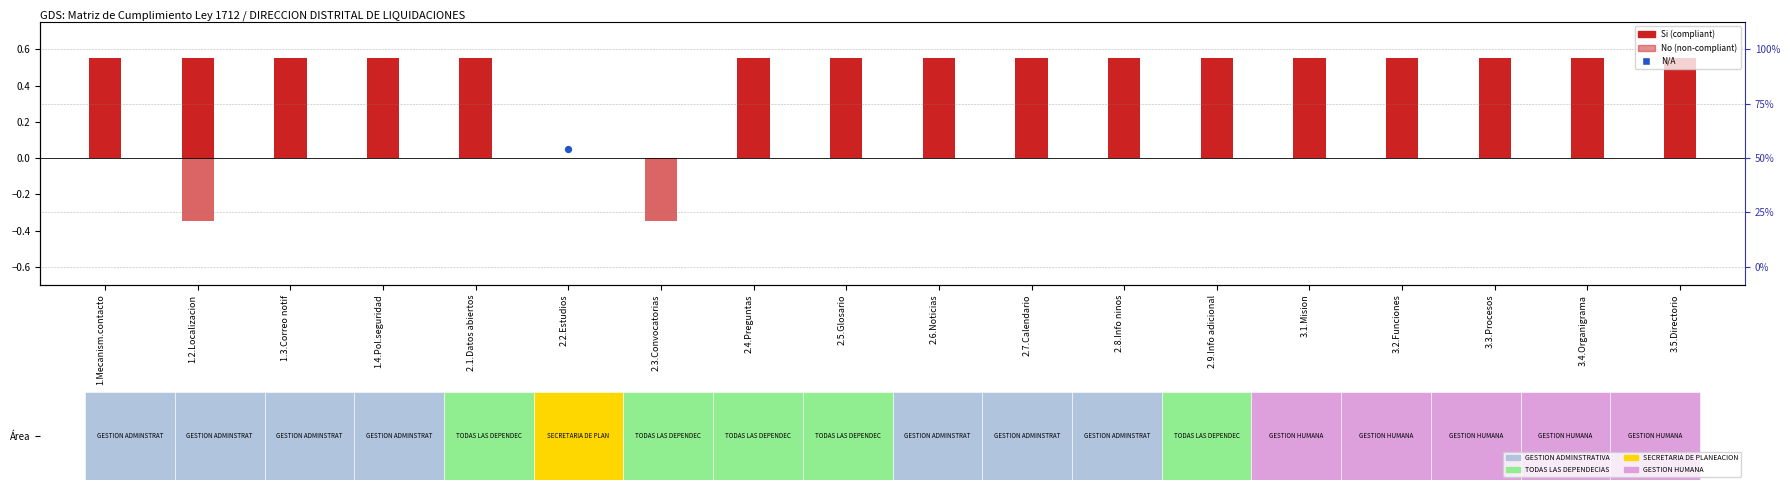

What is the difference between the highest and lowest values at 3.2.Funciones?

0.6